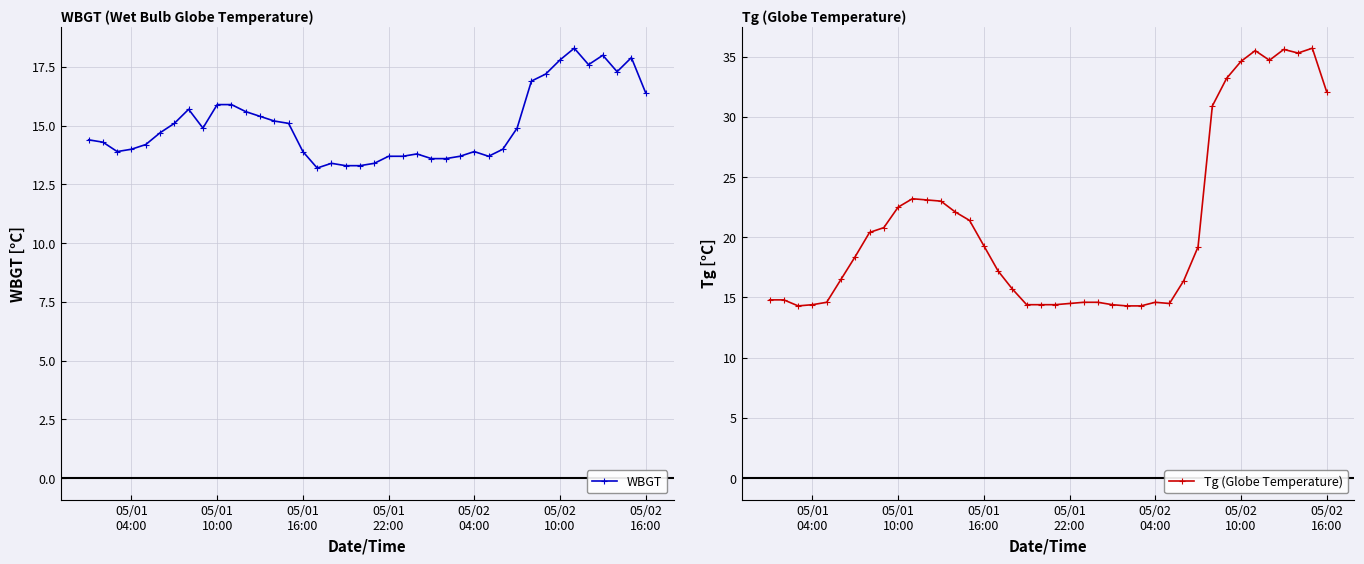

List the series in order of their overall mean, lowest first.

WBGT, Tg (Globe Temperature)